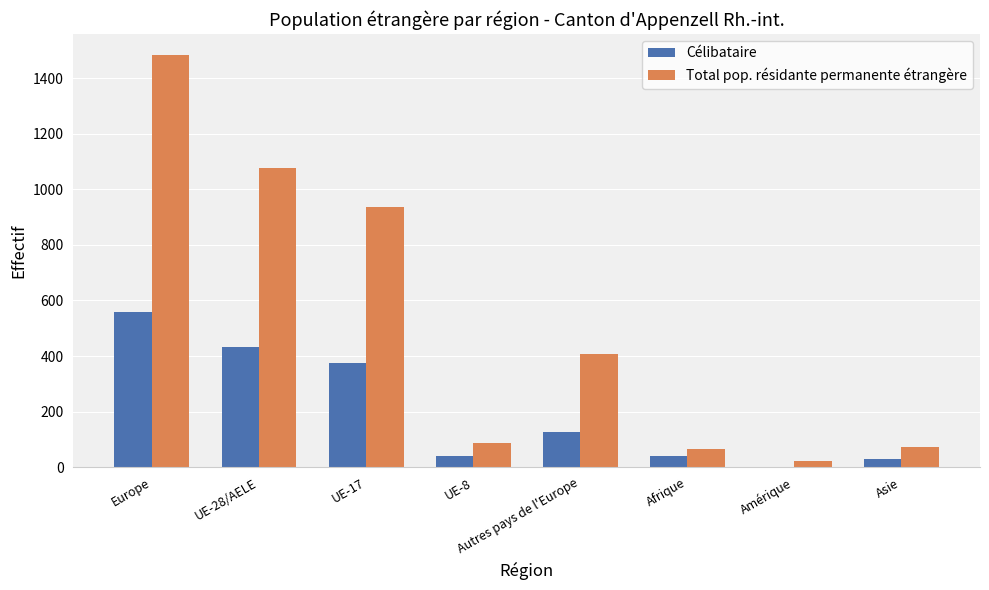

What is the sum of all Total pop. résidante permanente étrangère values?

4153